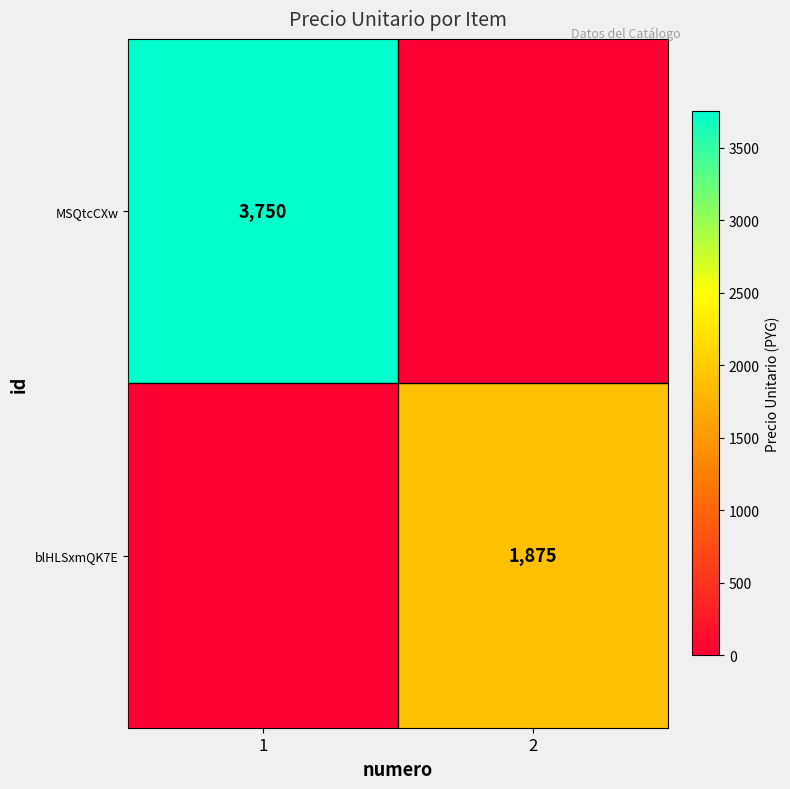

The blHLSxmQK7E series shows 2727 at 2. True or false?

False